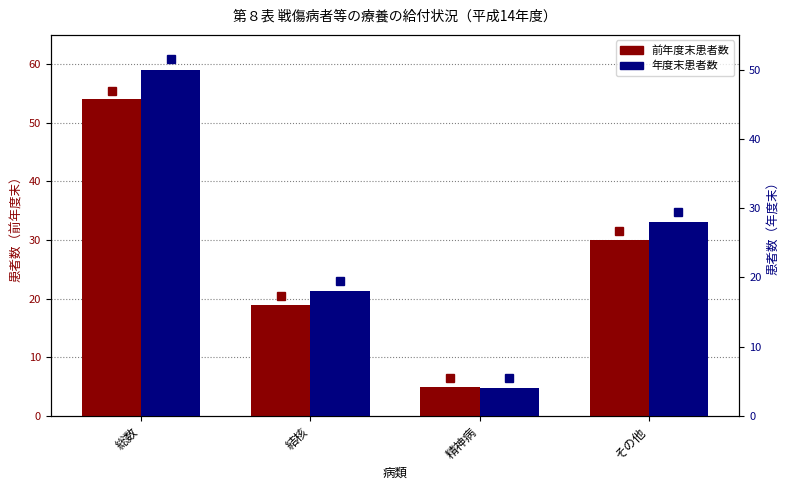

Count the 年度末患者数 values in the range 18 to 50.

3